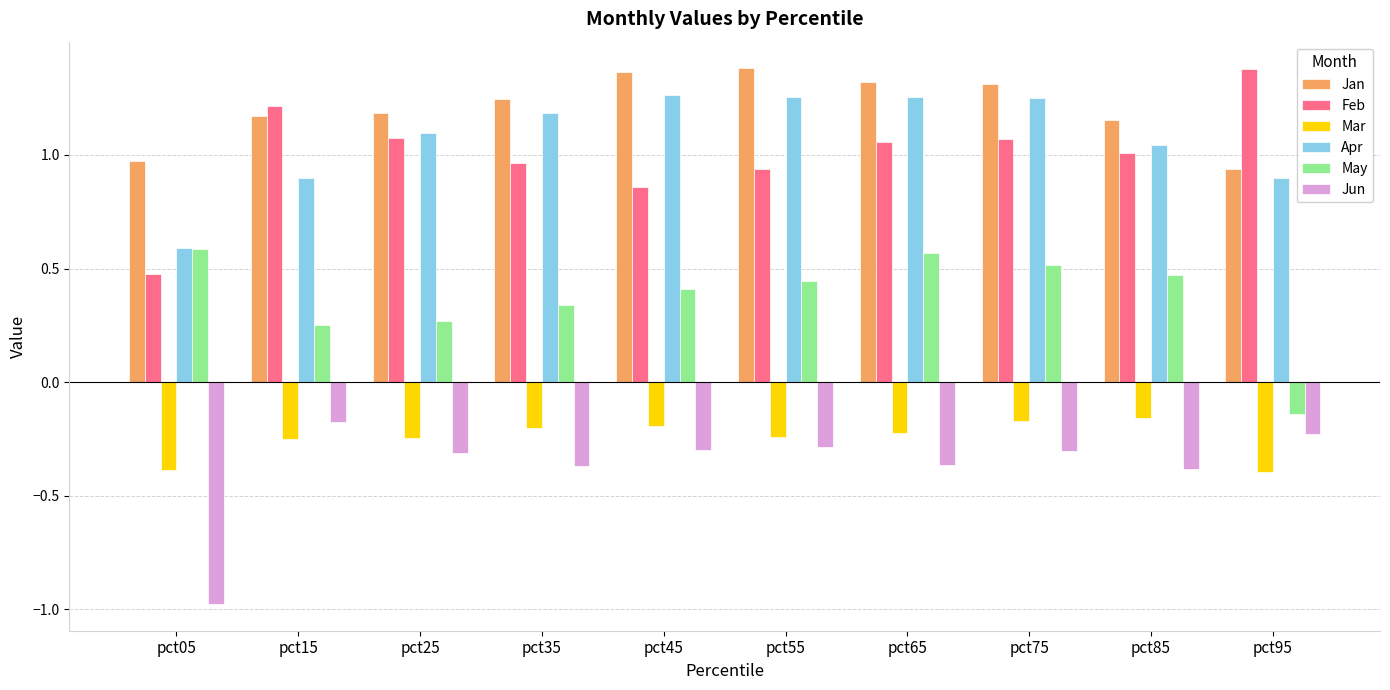

True or false: Apr has a value of 1.3 at pct65.

True